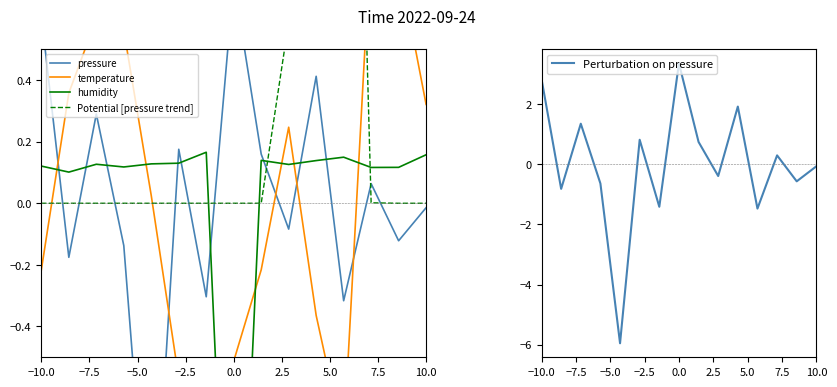

How many interior local peaks does the Perturbation on pressure series have?

5